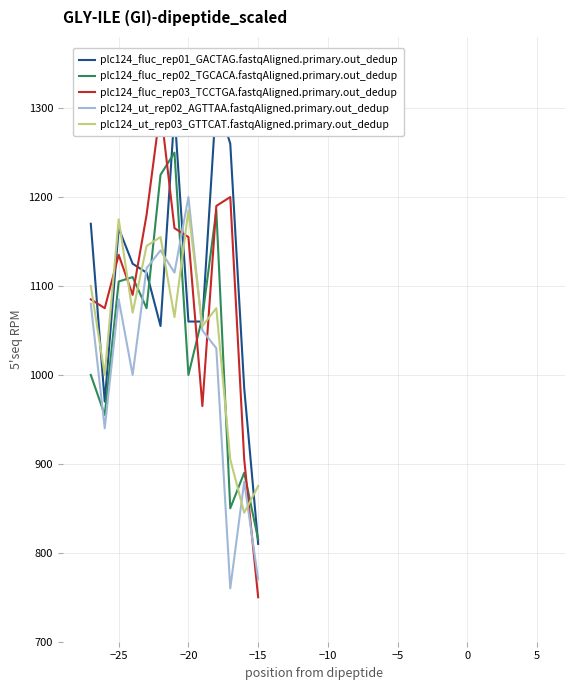

How many times do plc124_fluc_rep02_TGCACA.fastqAligned.primary.out_dedup and plc124_ut_rep02_AGTTAA.fastqAligned.primary.out_dedup cross each other?

5